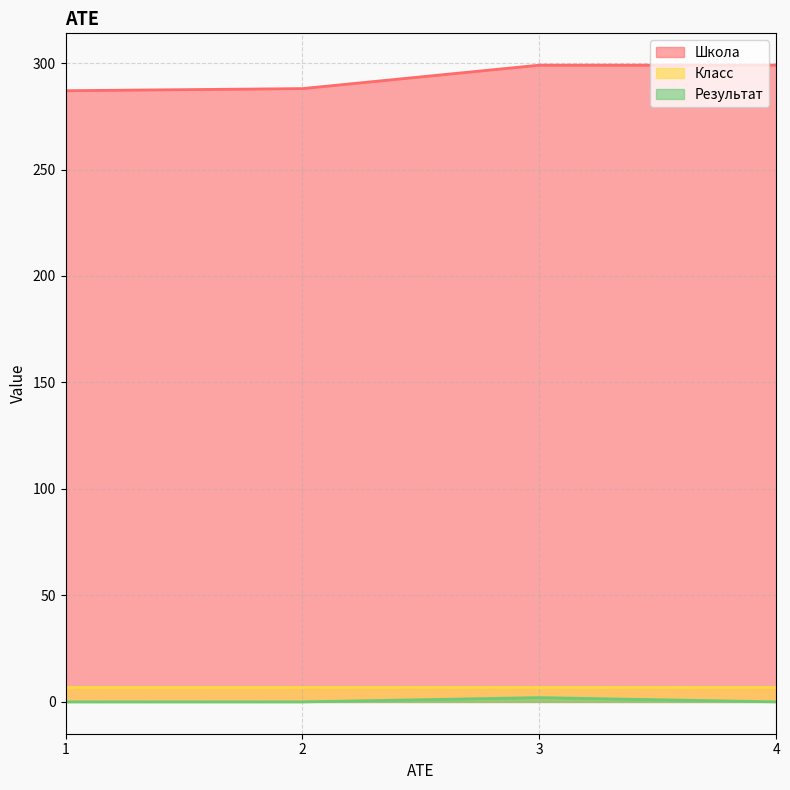

The value of Результат at 1 is 0. True or false?

True